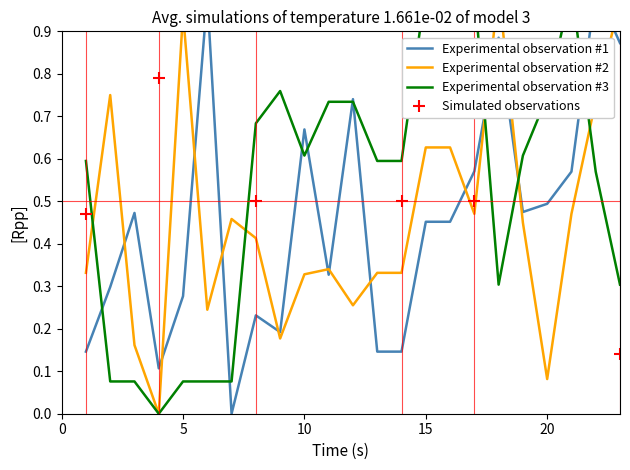

True or false: Simulated observations has more than 0 interior local peaks.

True